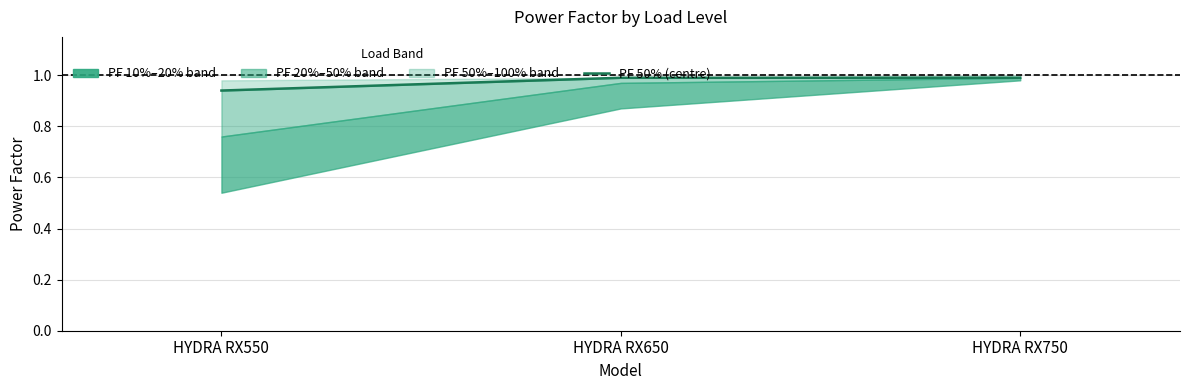

Does the chart display data point markers on the line(s)?

No